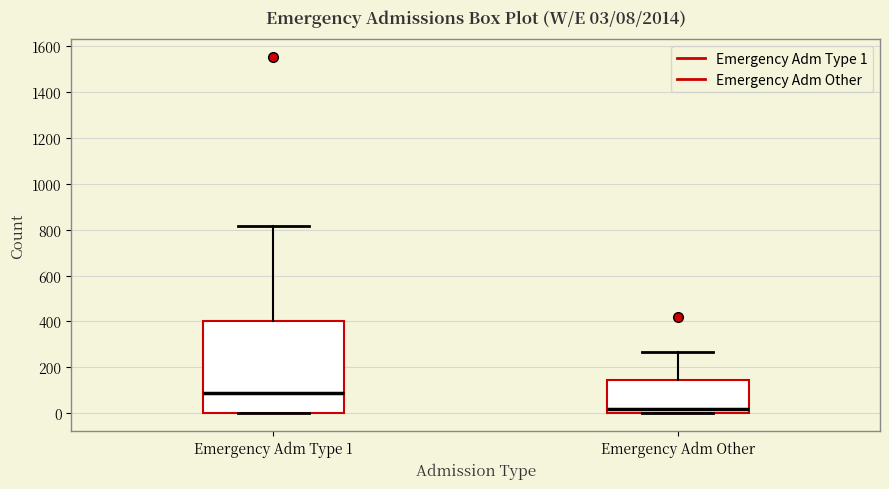

Which box has the highest median line?

Emergency Adm Type 1